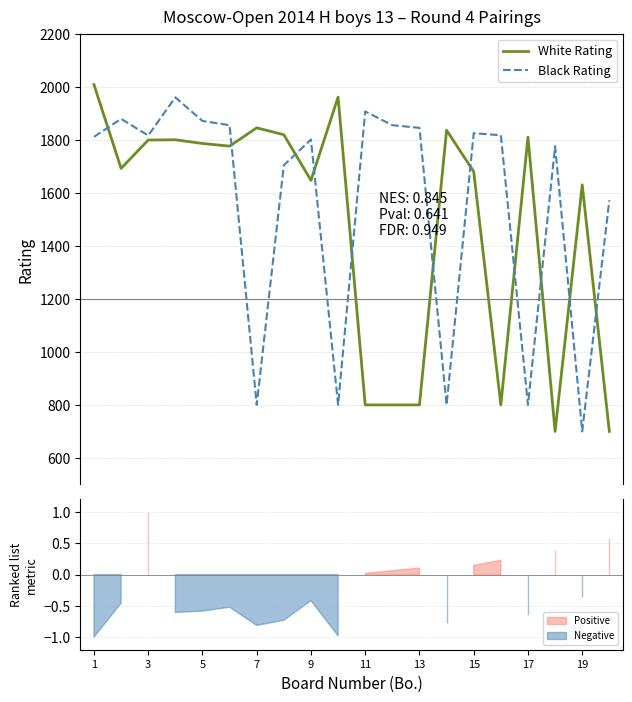

Between 11 and 11, which series saw the biggest shift?

White Rating